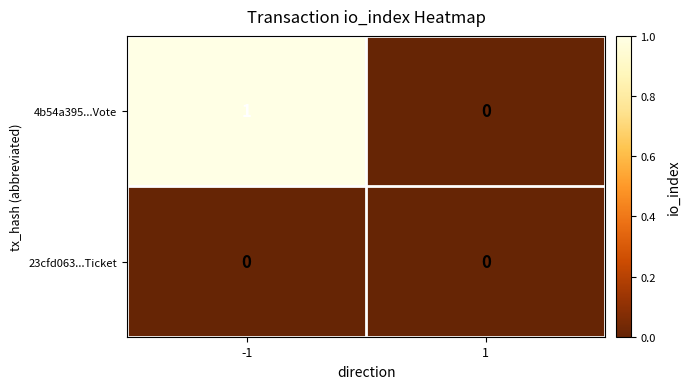

Reading left to right, list all the values displayed in this chart.

4b54a395...Vote: -1=1	1=0
23cfd063...Ticket: -1=0	1=0